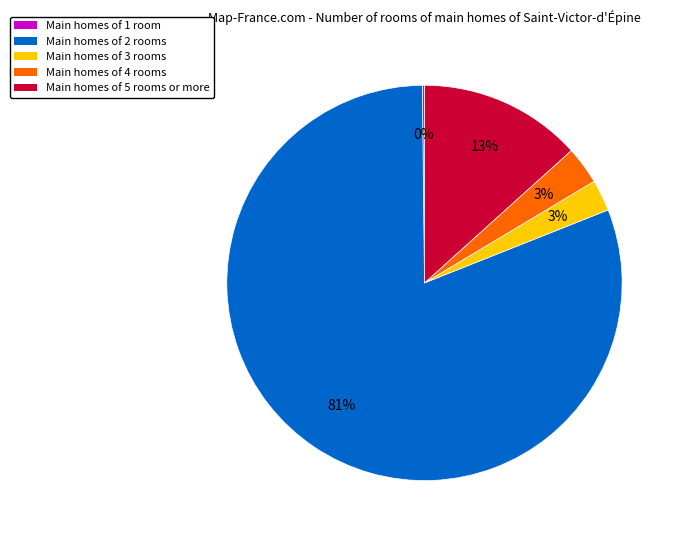

Which category has the biggest portion of the pie?

Main homes of 2 rooms